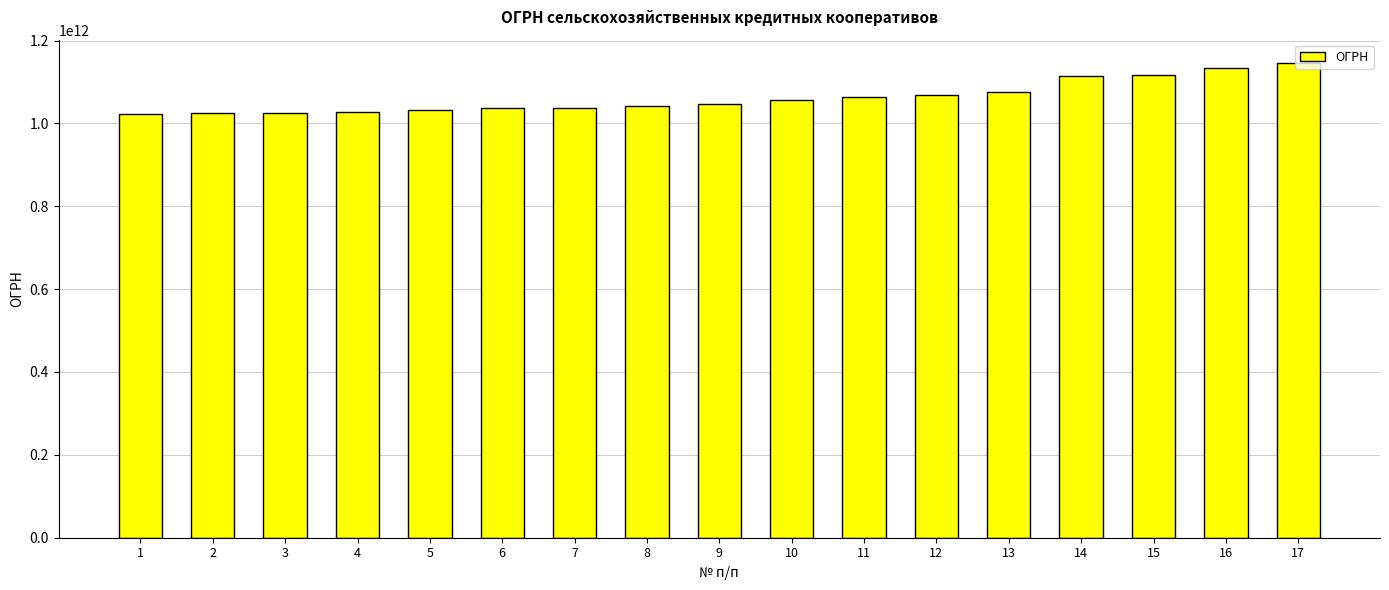

Is it true that the value at 17 is 1144827013231?

True